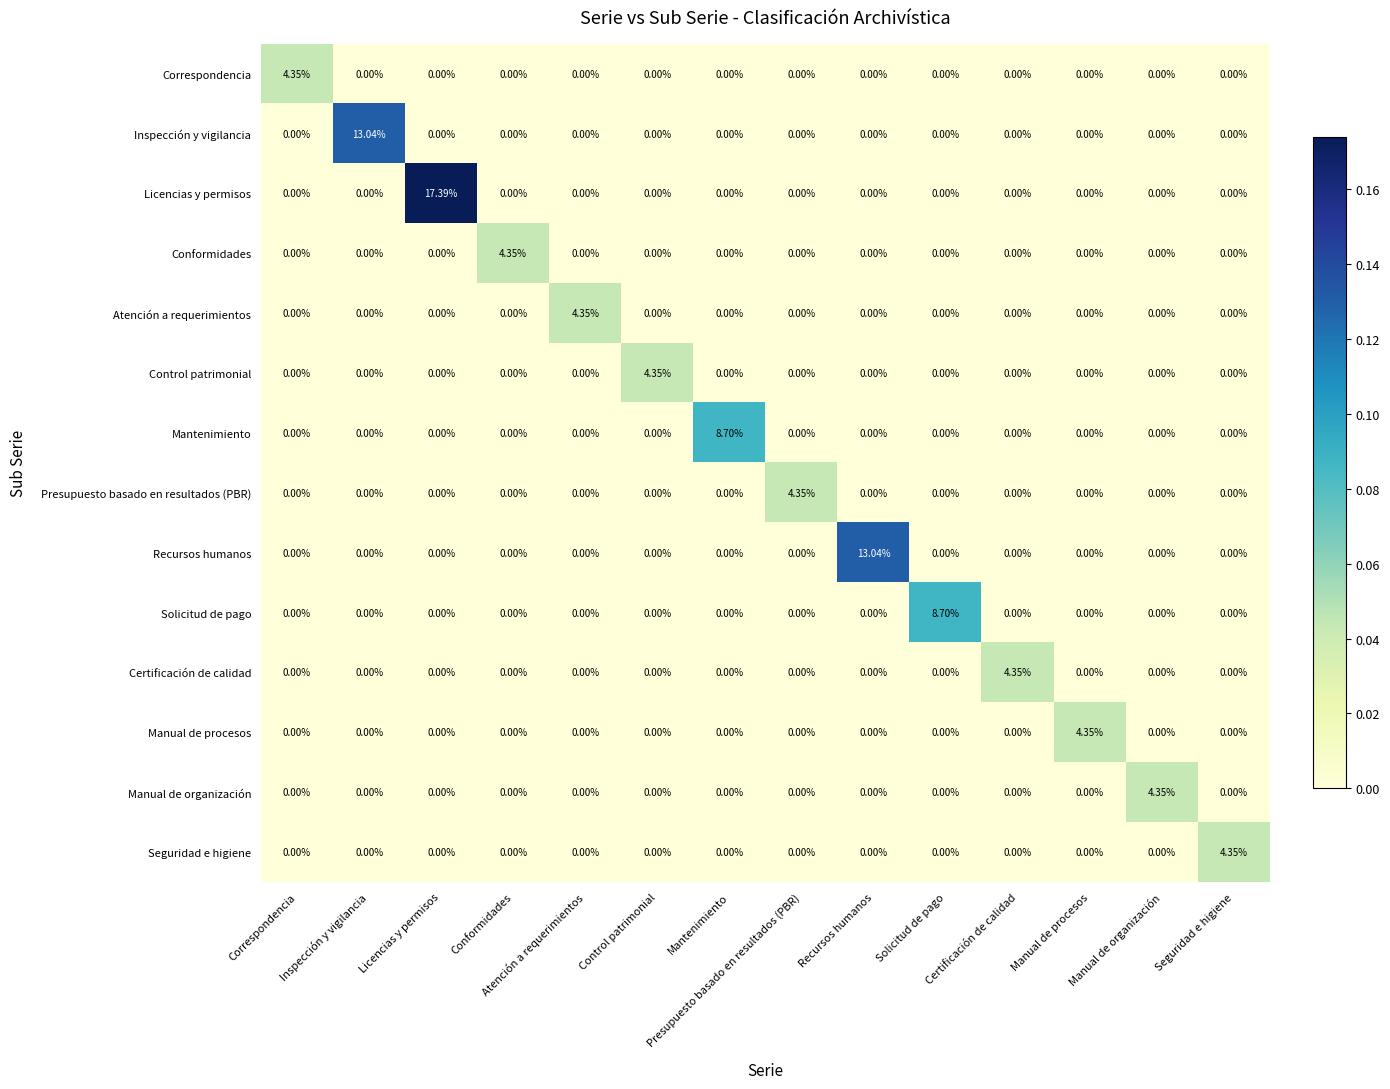

Which series has the largest total across all categories?

Licencias y permisos